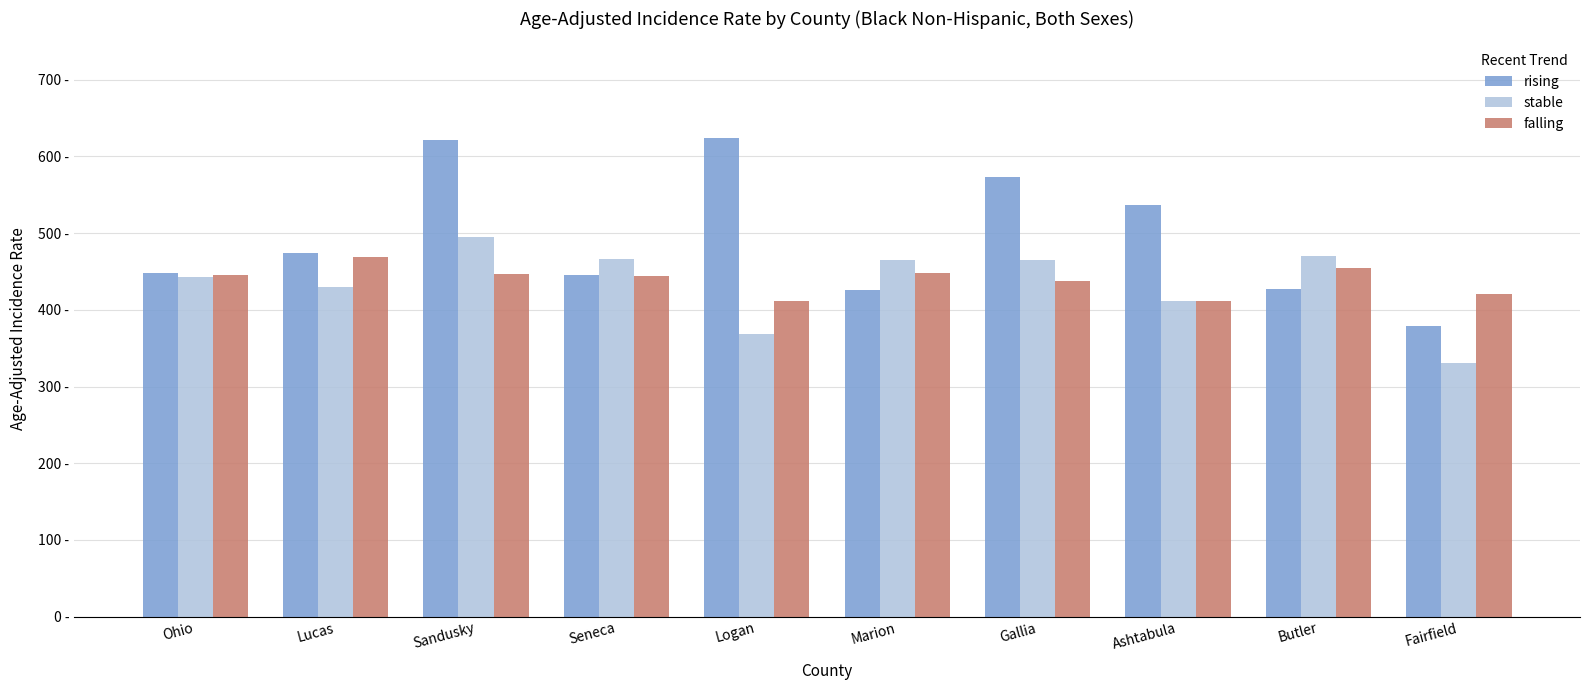

At which label is stable closest to 412?

Ashtabula